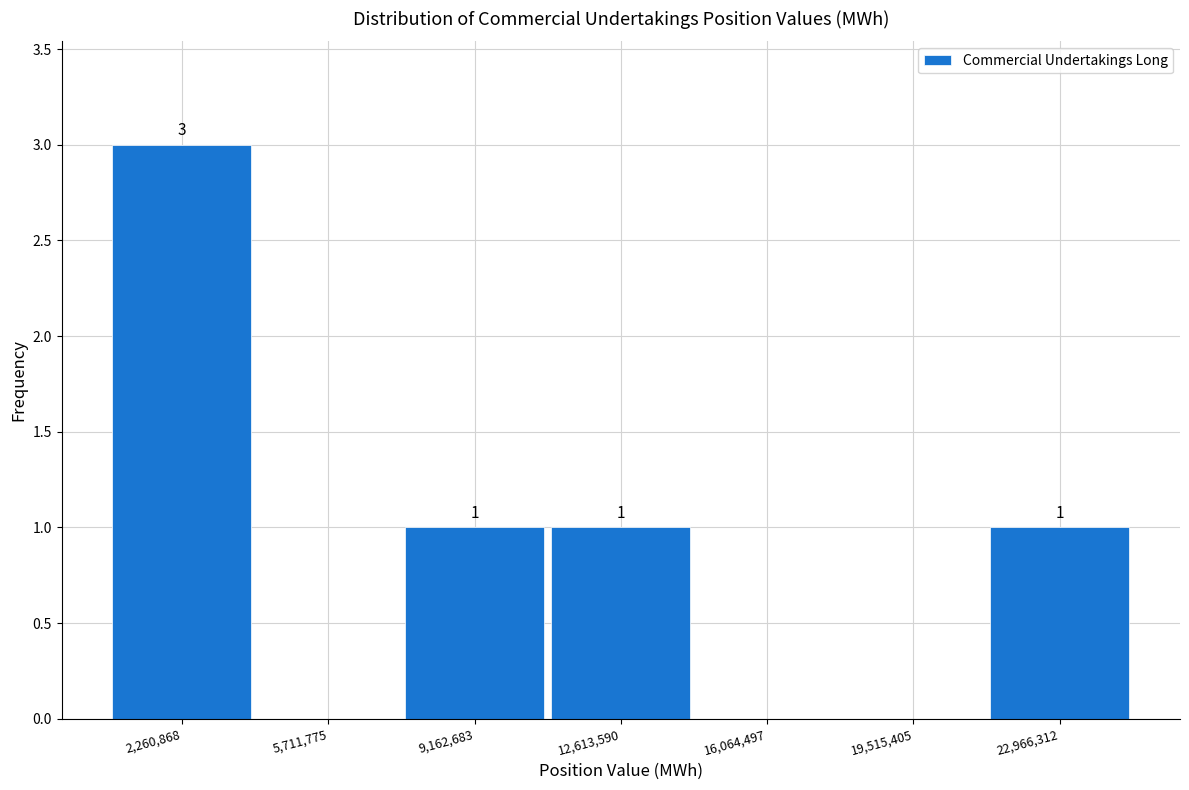

Which range on the x-axis has the tallest bar?

500000 to 4000000